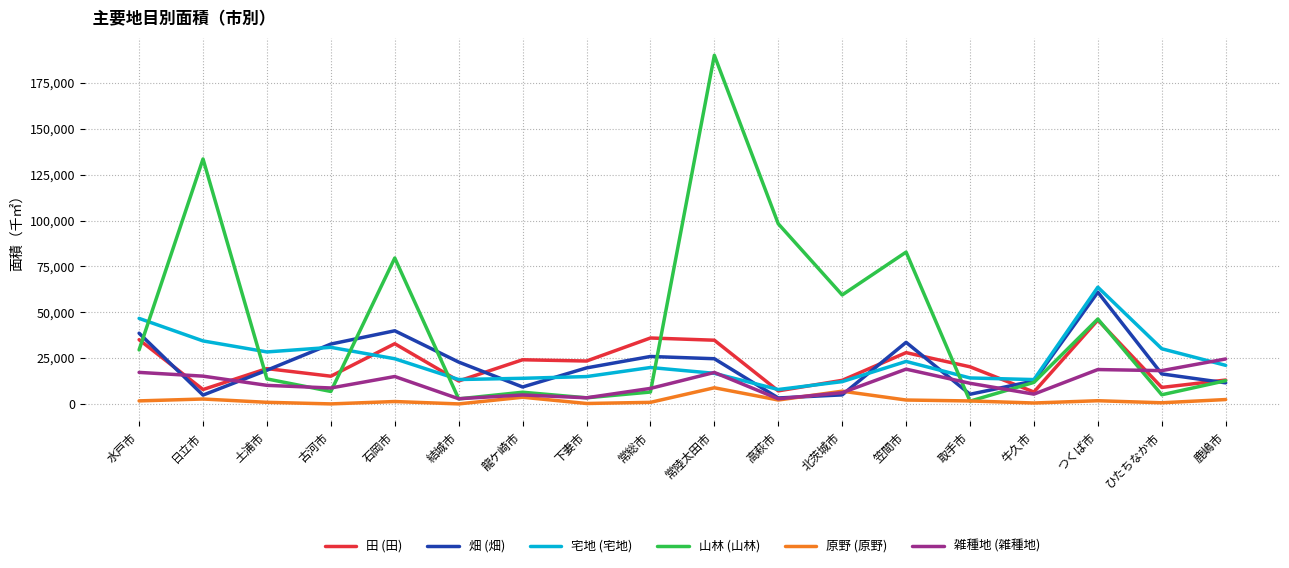

What is the spread (max minus min) of values at 取手市?

18723